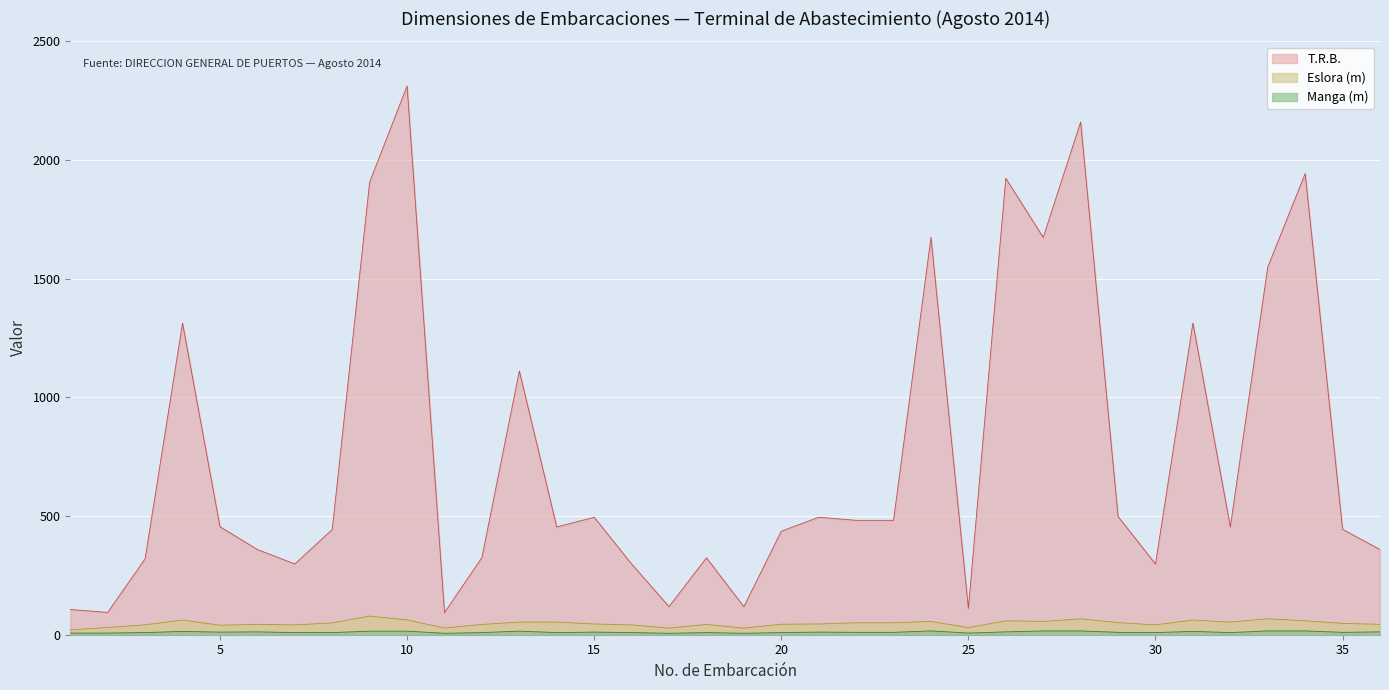

The T.R.B. series shows 1923.0 at 26. True or false?

True